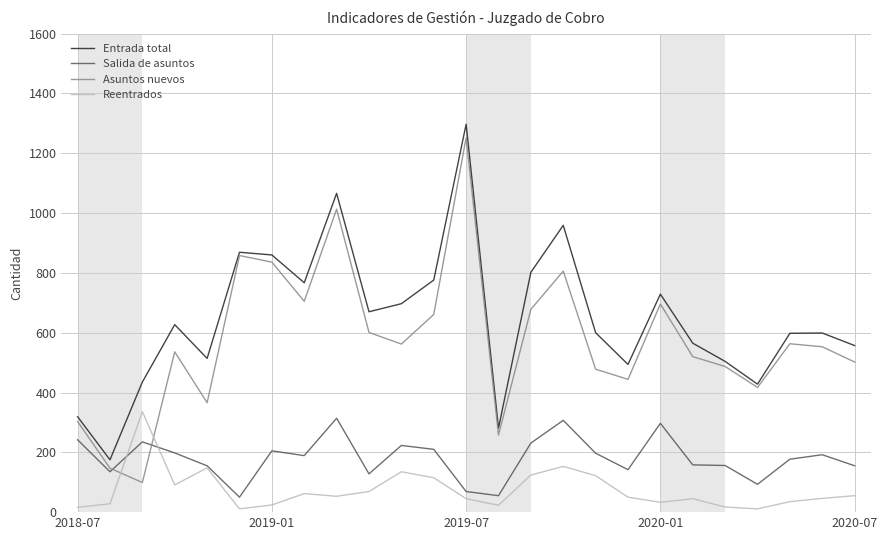

What is the difference between the maximum and minimum values in the Salida de asuntos series?

264